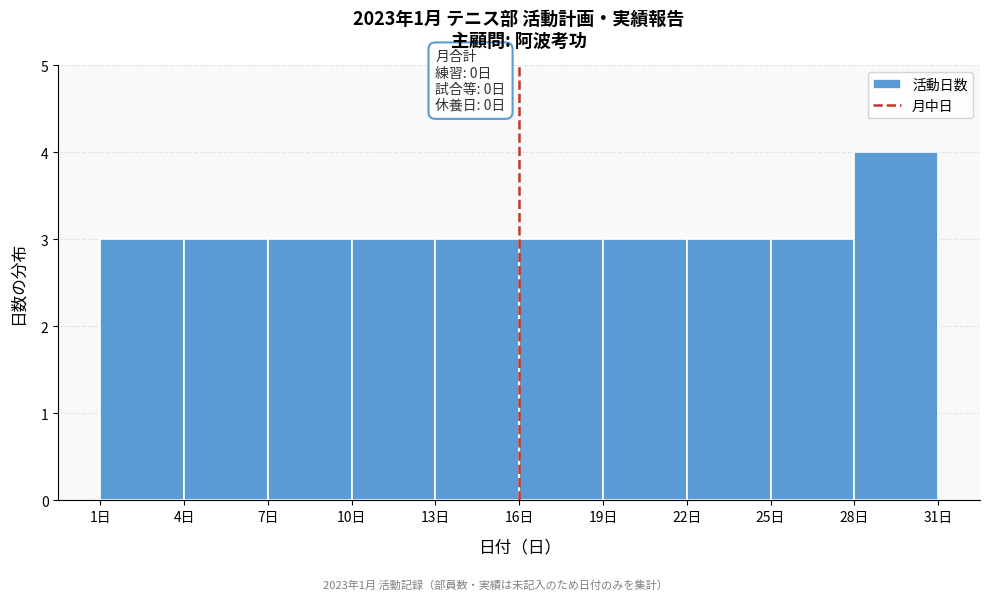

Over which range of the x-axis is the bar tallest?

28 to 31